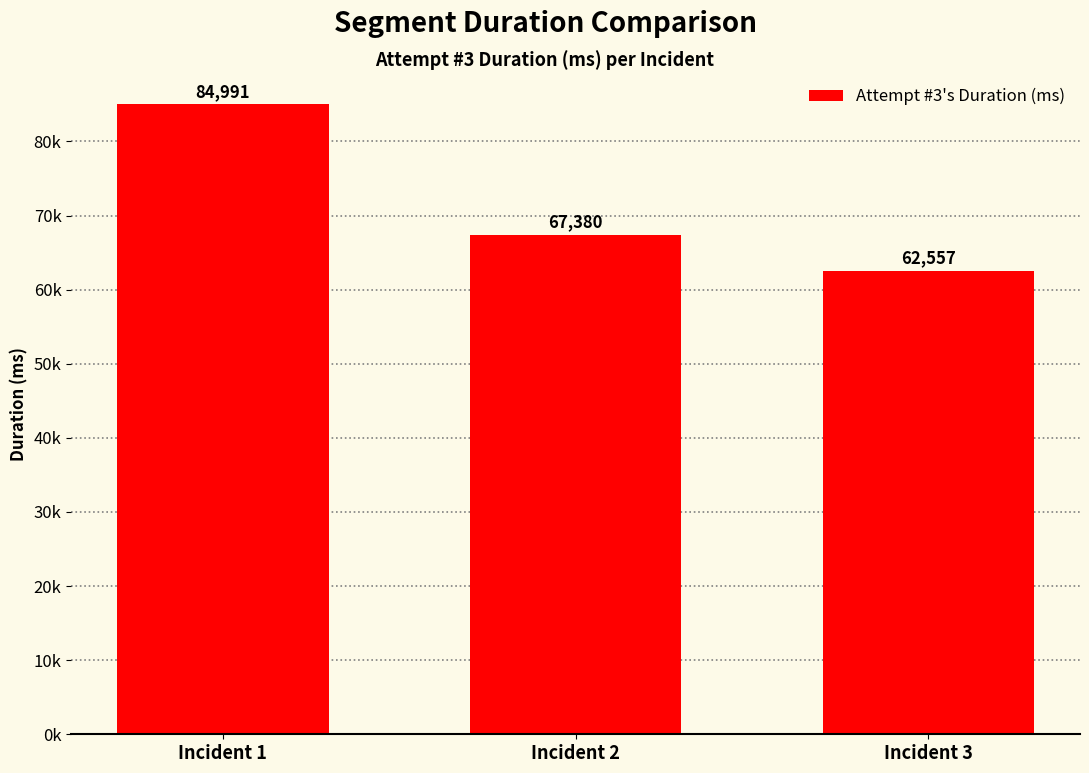

What is the value of the 3rd bar from the left?

62557